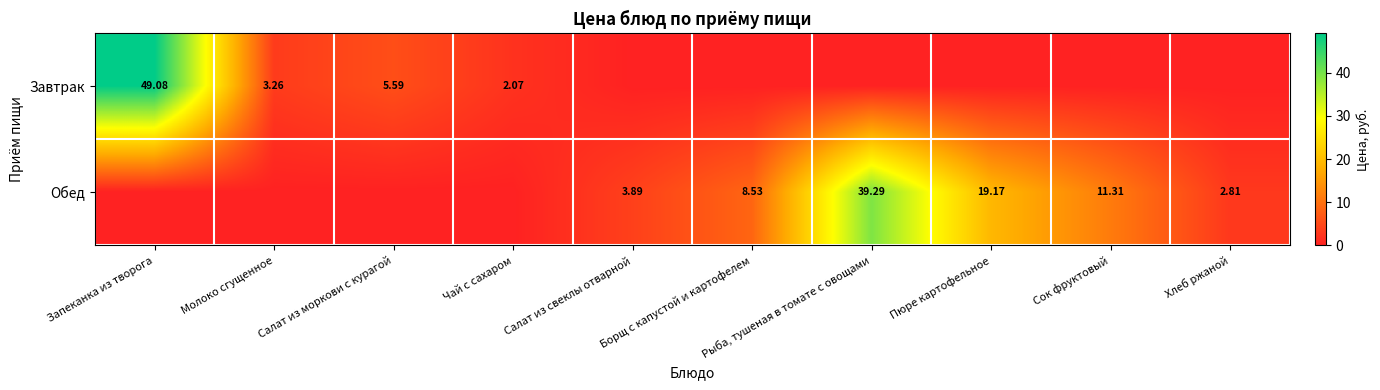

Is the value of Завтрак at Молоко сгущенное greater than the value of Обед at Хлеб ржаной?

Yes